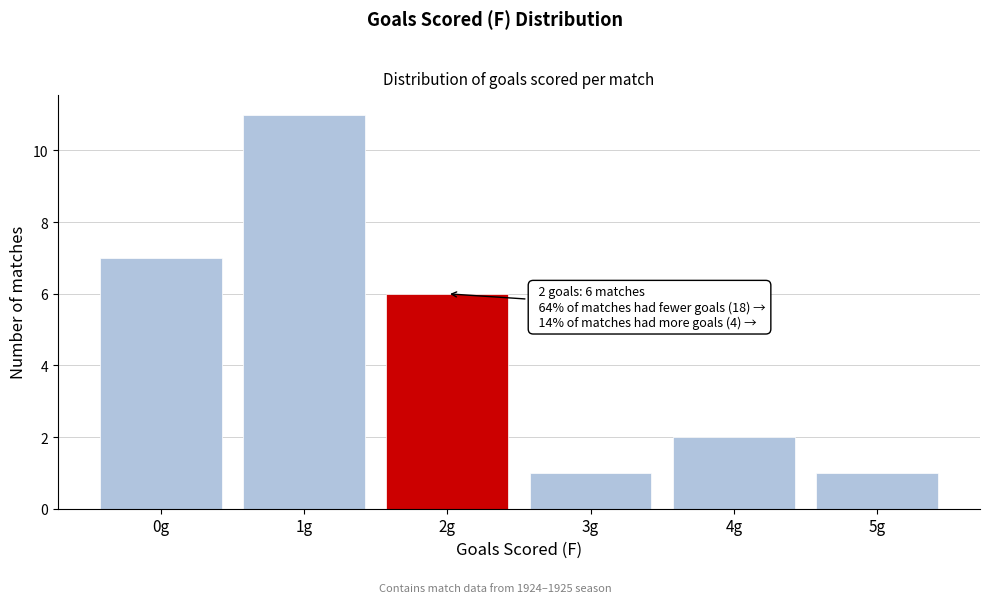

Reading right to left, what are all the values shown in this chart?

5g=1	4g=2	3g=1	2g=6	1g=11	0g=7